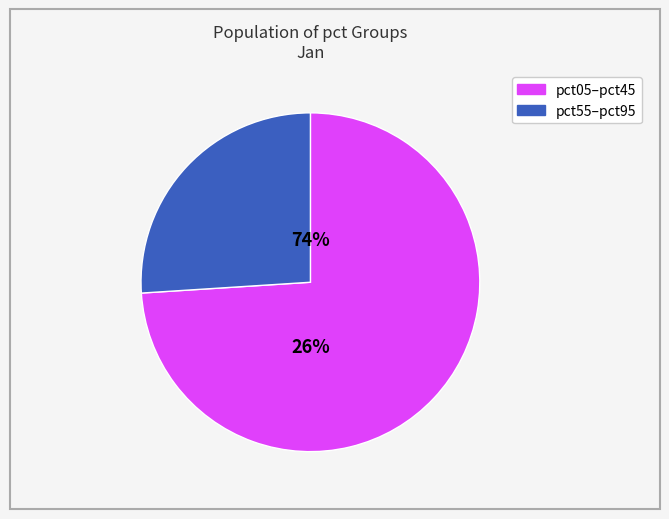

Does pct55 represent more than half of the total?

No